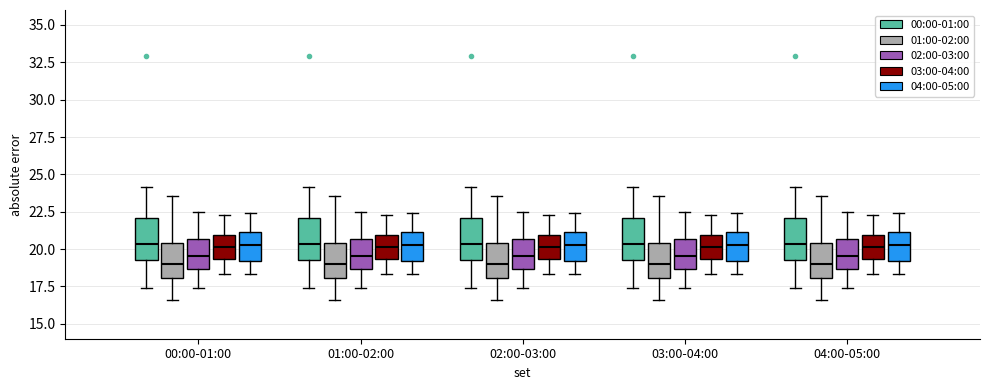

Where does the upper whisker of the box for 02:00-03:00 (03:00-04:00) end on the y-axis? The values are not printed on the chart, so give them approximately, as read against the axis.

22.5